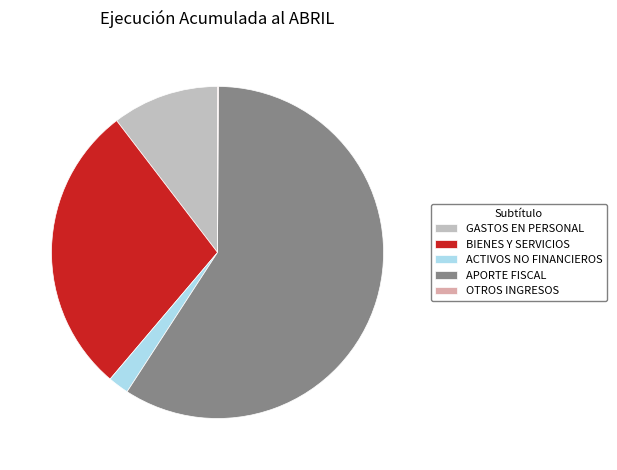

Is GASTOS EN PERSONAL the majority of the pie?

No